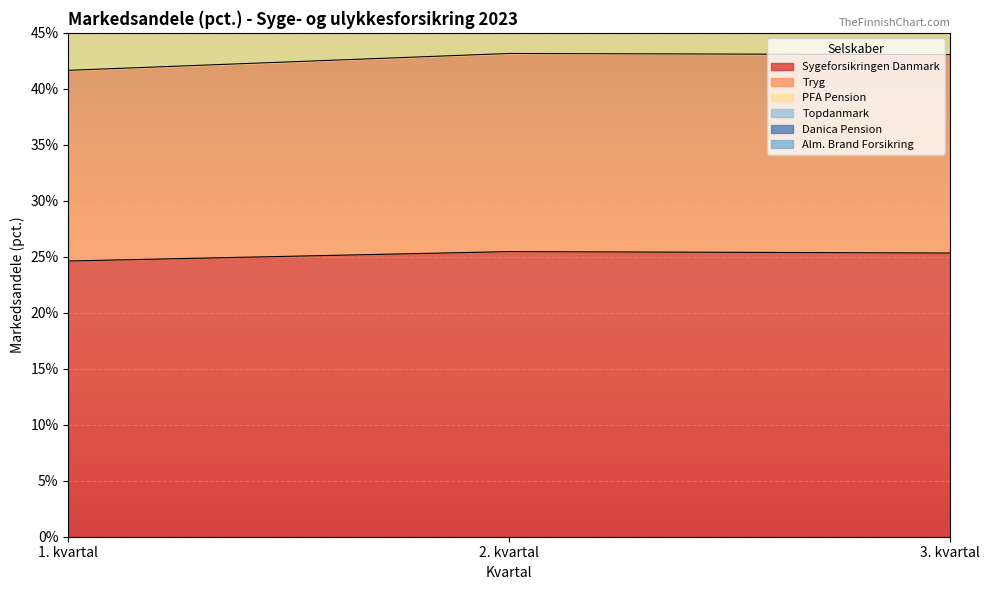

True or false: Sygeforsikringen Danmark has a value of 34.6 at 2. kvartal.

False